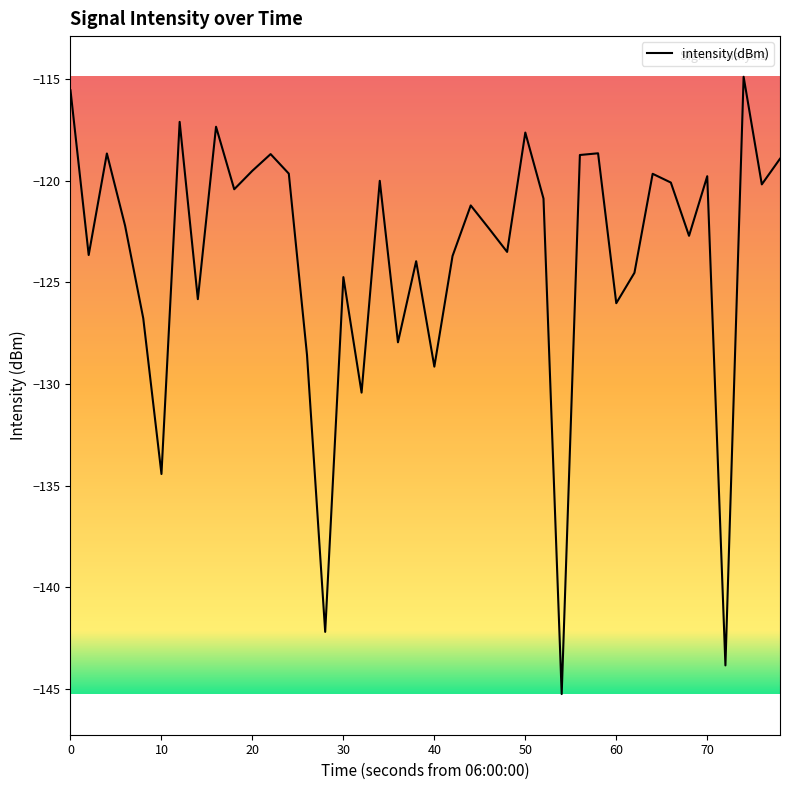

What is the difference between the maximum and minimum values?

30.4